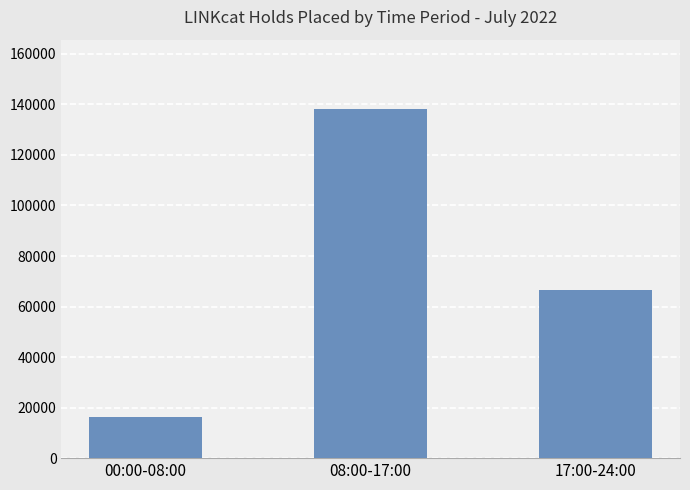

What is the value of the 1st bar from the left?

16407